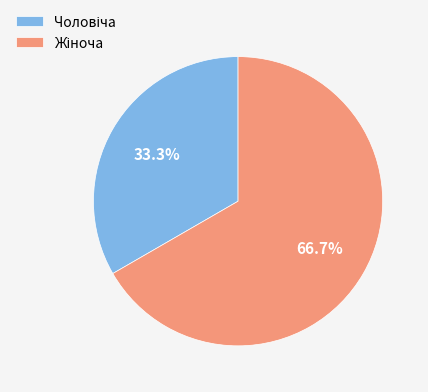

Does any single category account for the majority?

Yes